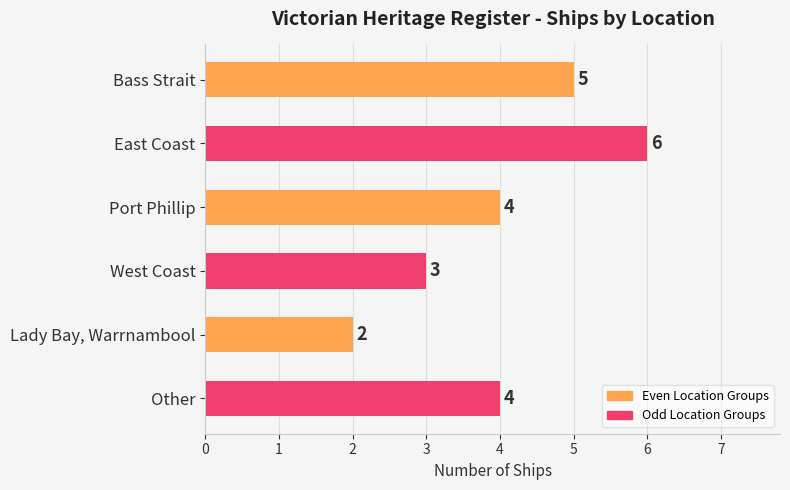

What is the difference between the maximum and minimum values?

4